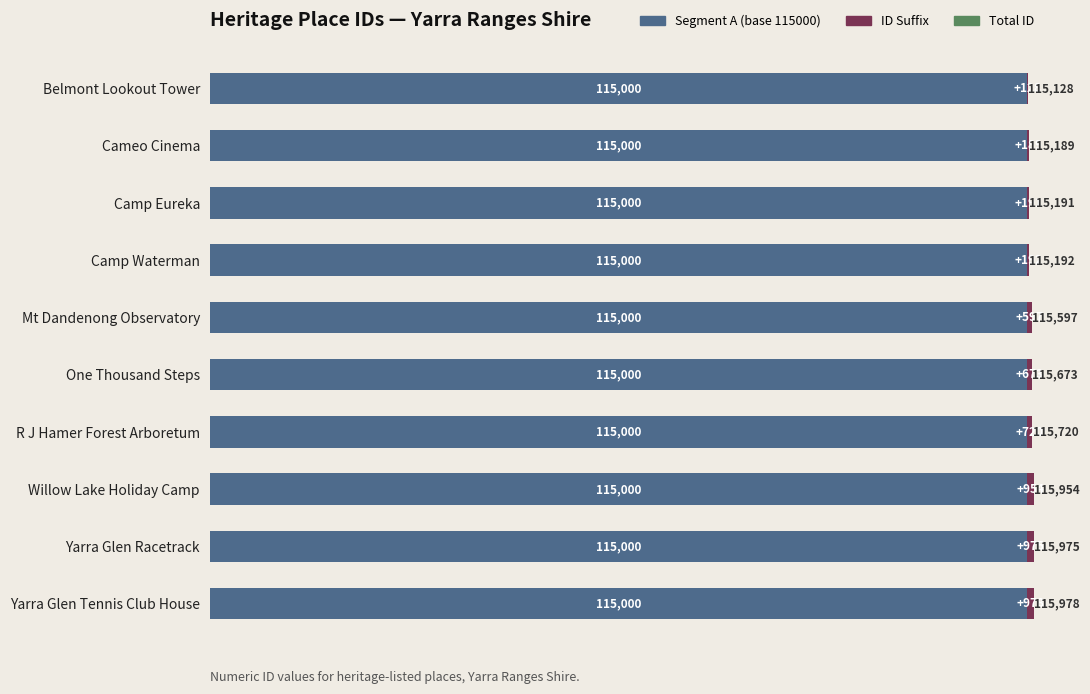

What is the sum of the Segment A (base 115000) values at Belmont Lookout Tower and Camp Eureka?

230000